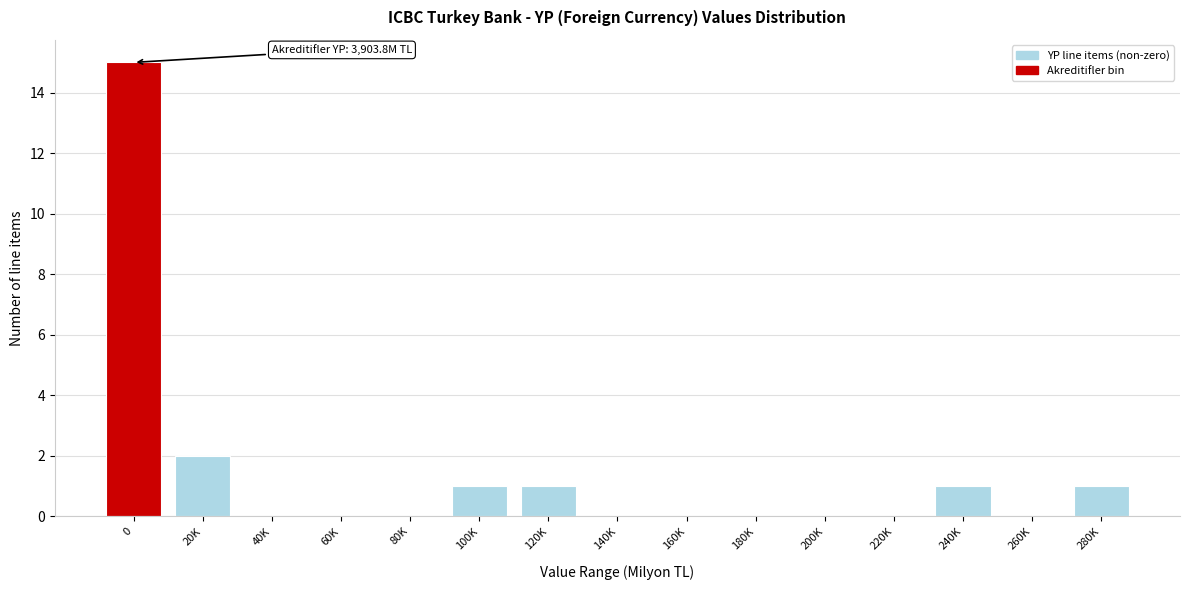

Reading right to left, extract all data points from this chart.

280K=1	260K=0	240K=1	220K=0	200K=0	180K=0	160K=0	140K=0	120K=1	100K=1	80K=0	60K=0	40K=0	20K=2	0=15